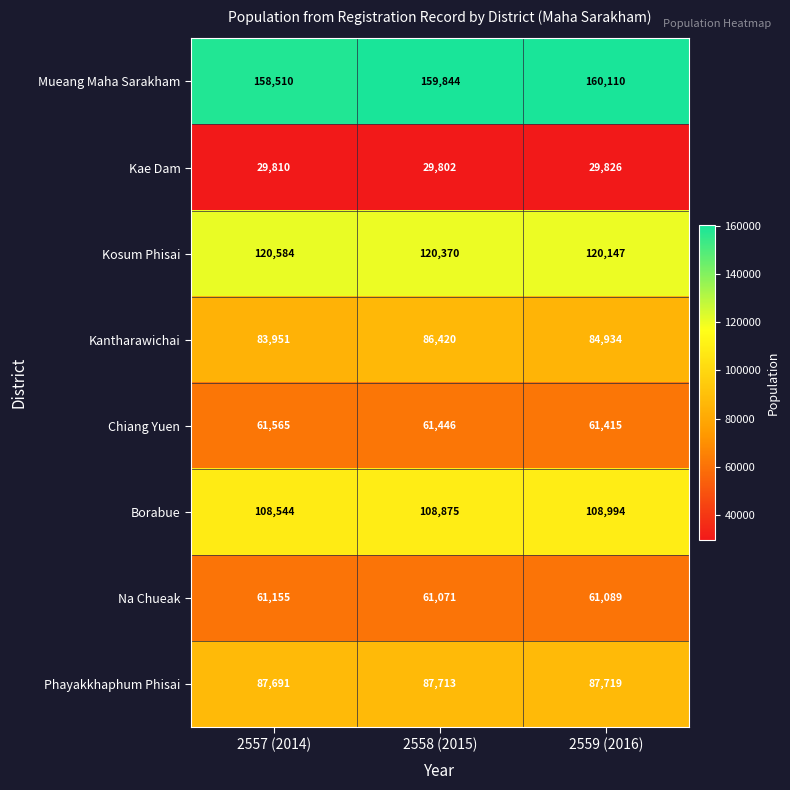

Count the number of categories in the chart.

3